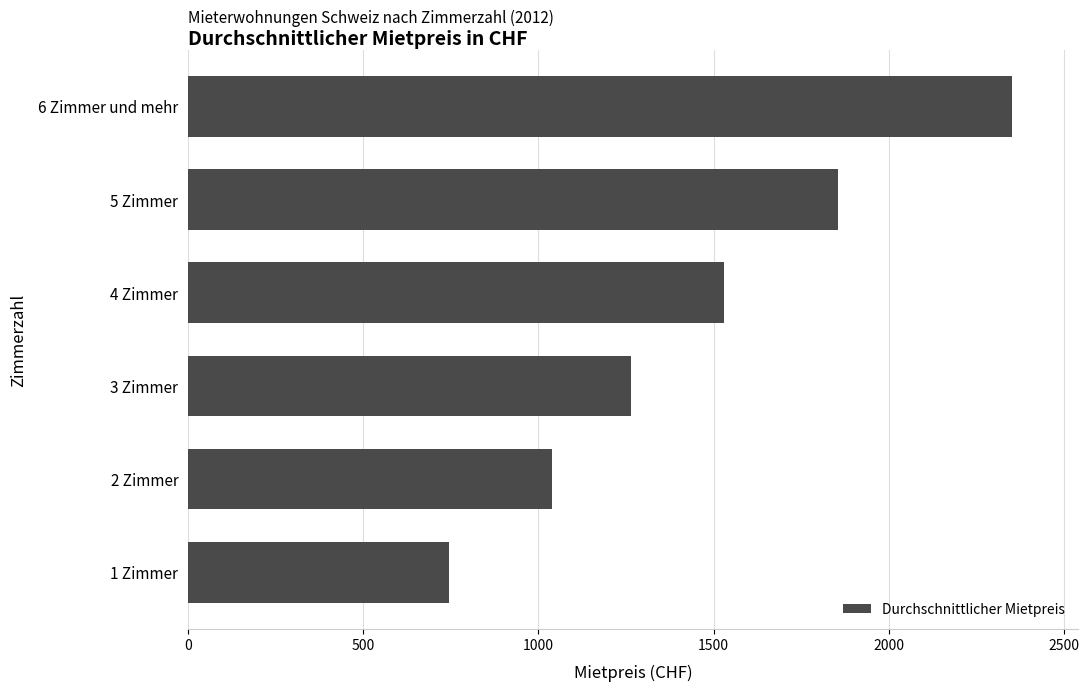

What is the change in value from 2 Zimmer to 4 Zimmer?

+491